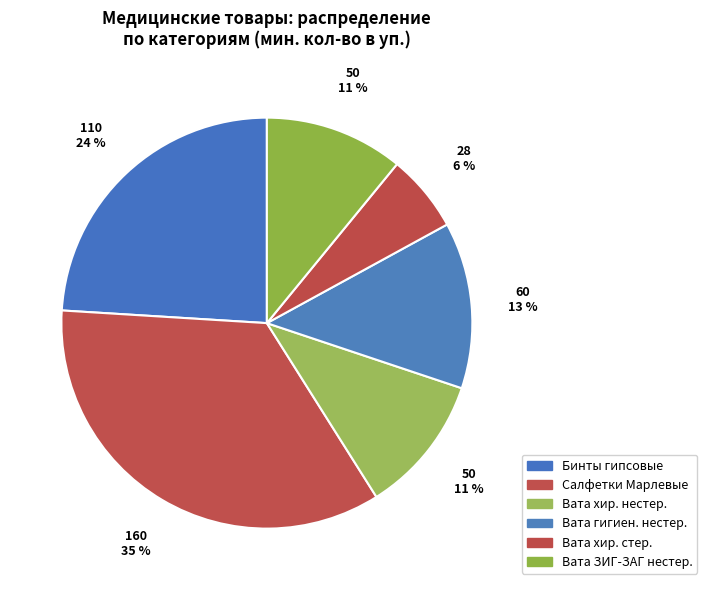

How many slices are in this pie chart?

6